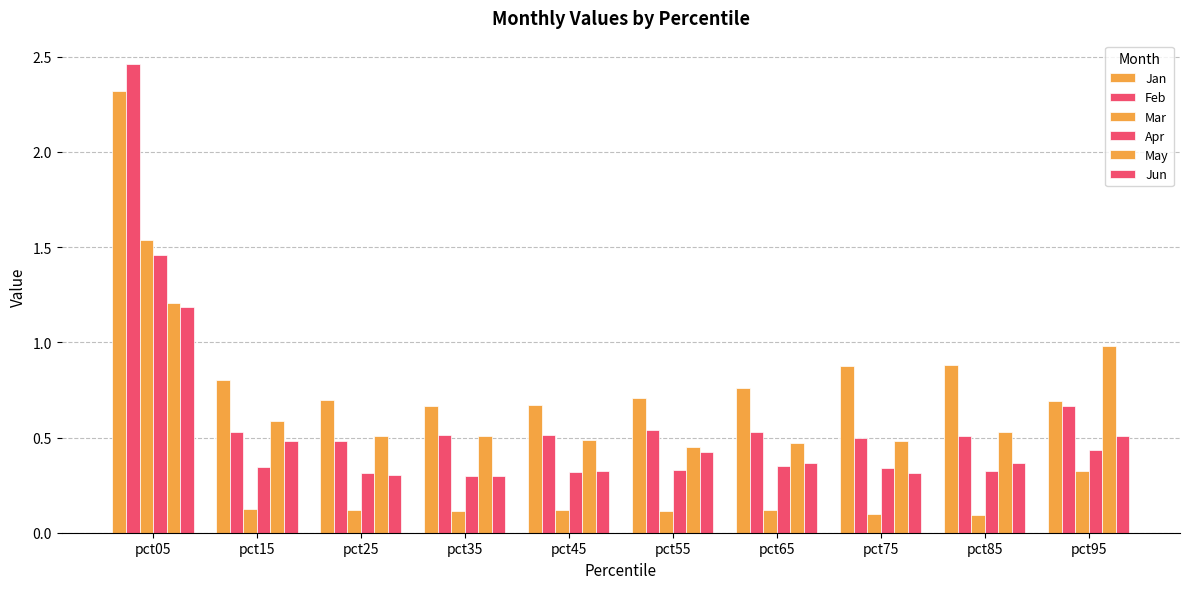

Count the number of categories in the chart.

10